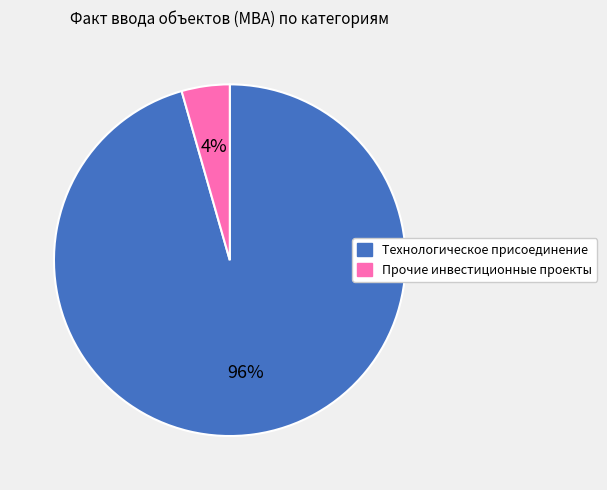

Between Прочие инвестиционные проекты and Технологическое присоединение, which is larger?

Технологическое присоединение